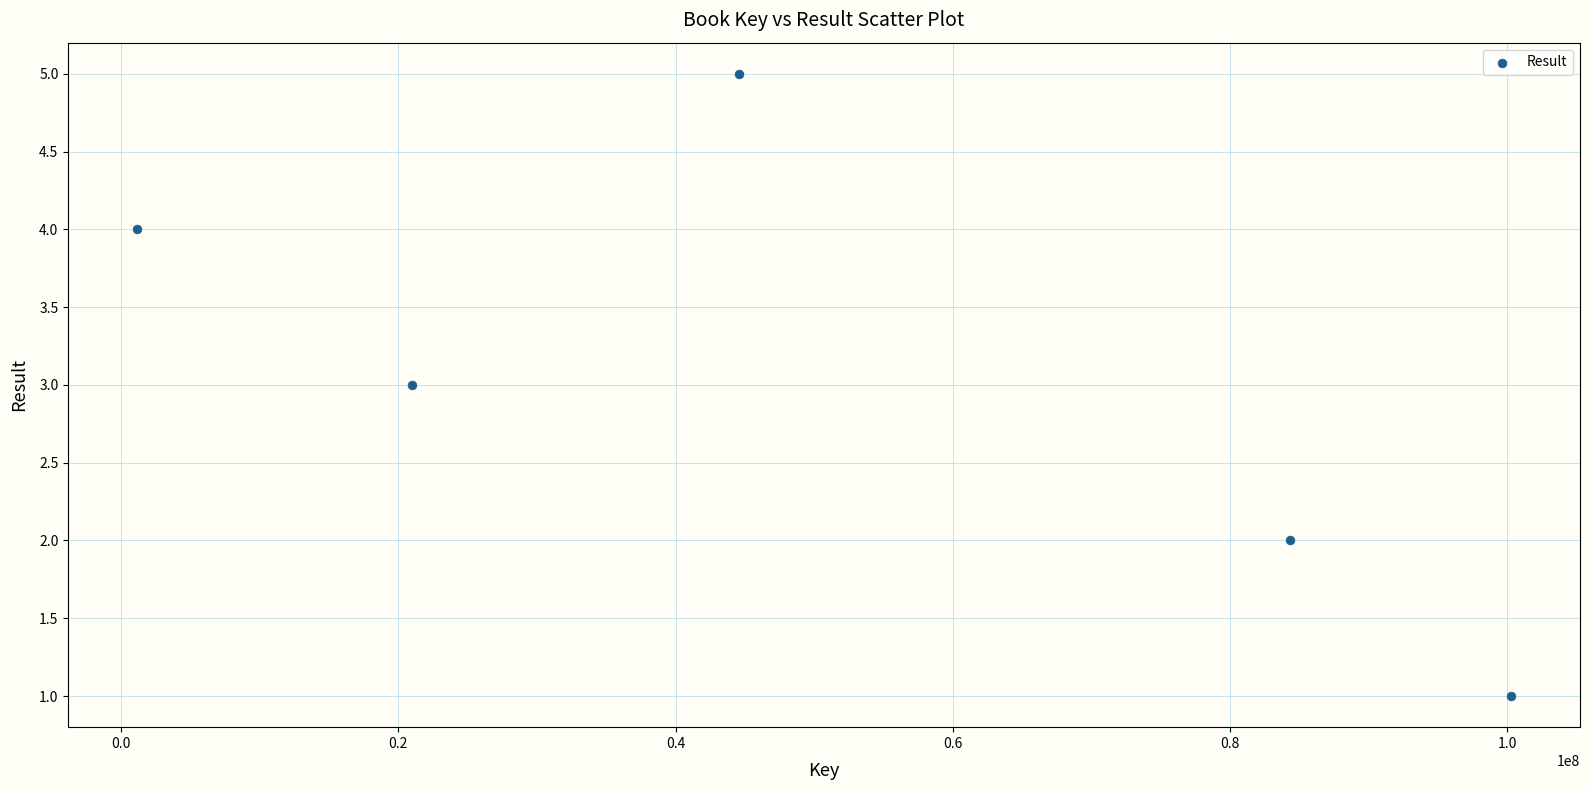

What is the average Y value?

3